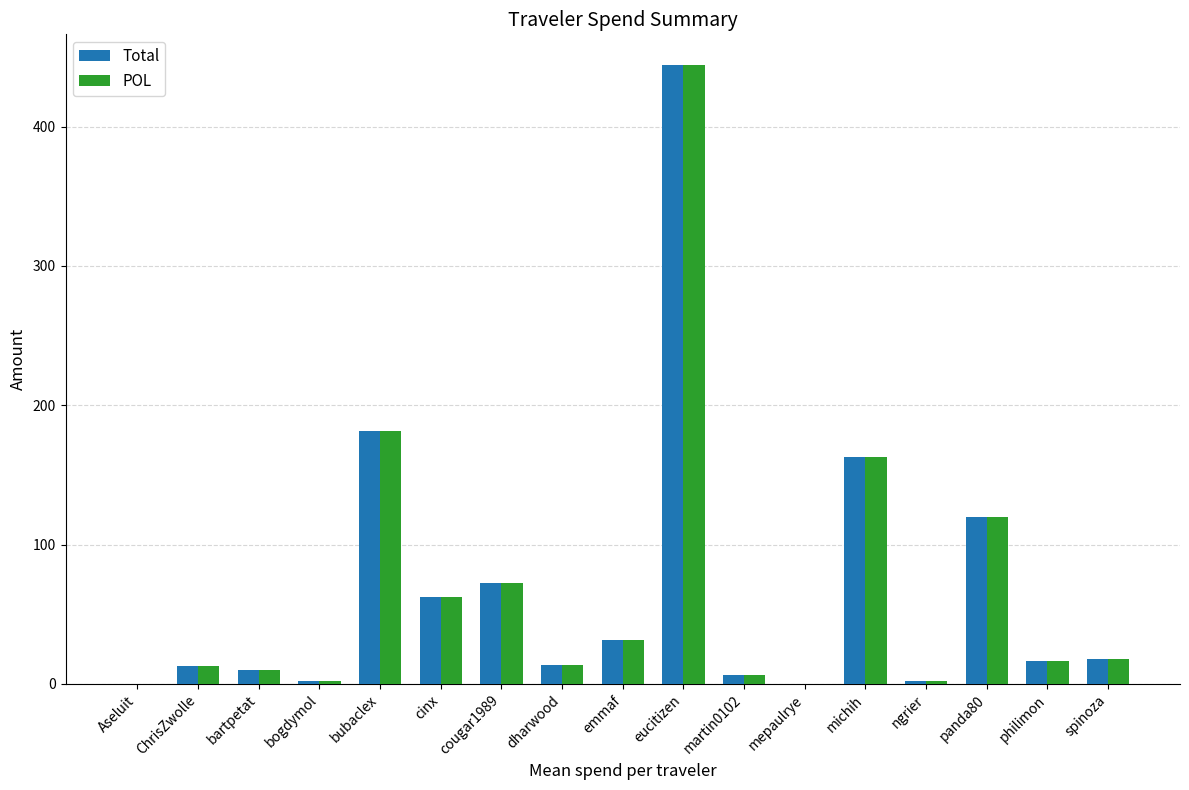

Is it true that Total equals 112.0 at cinx?

False